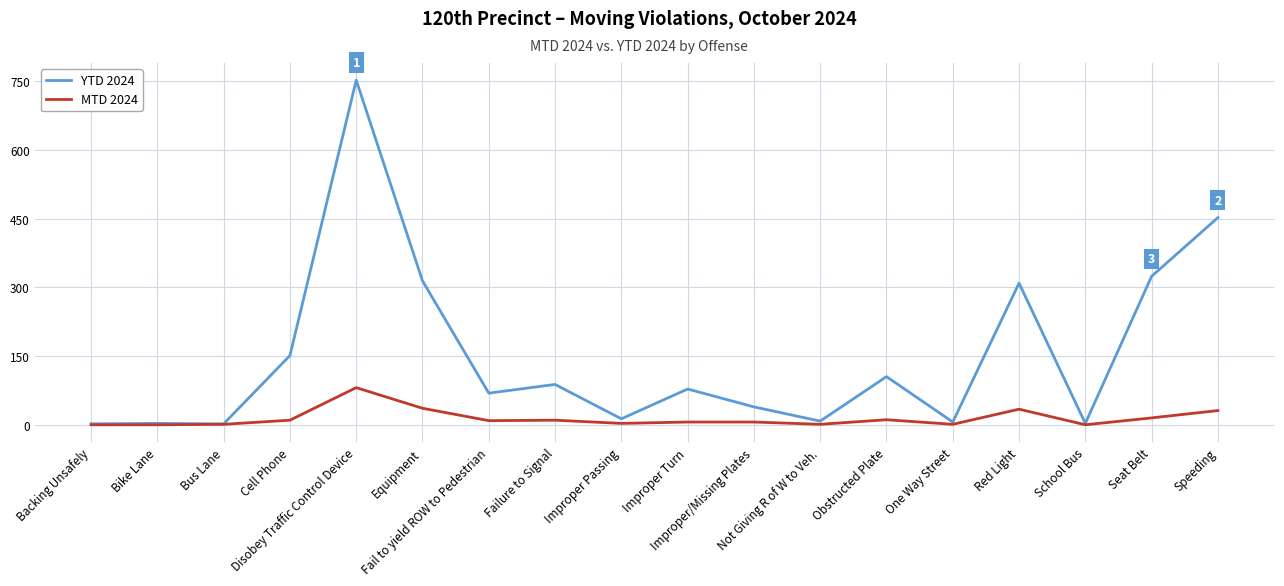

How many distinct data groups are displayed?

2